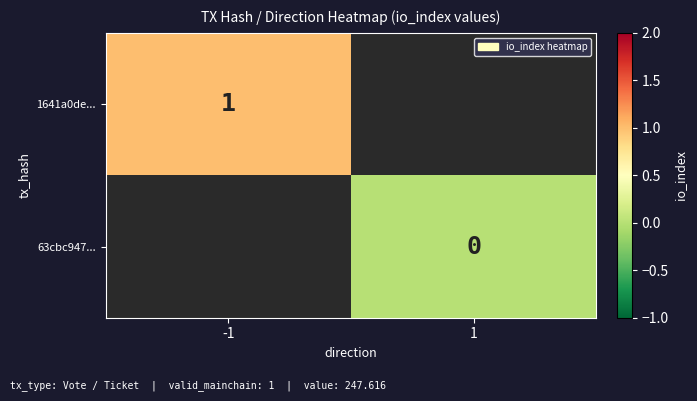

The 1641a0de... series shows 1 at -1. True or false?

True